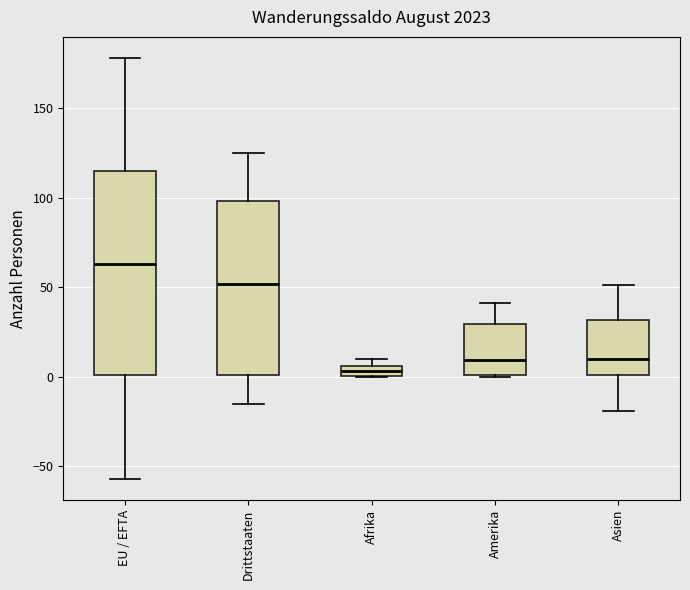

Comparing the boxes themselves (not the whiskers), which one is the tallest?

EU / EFTA